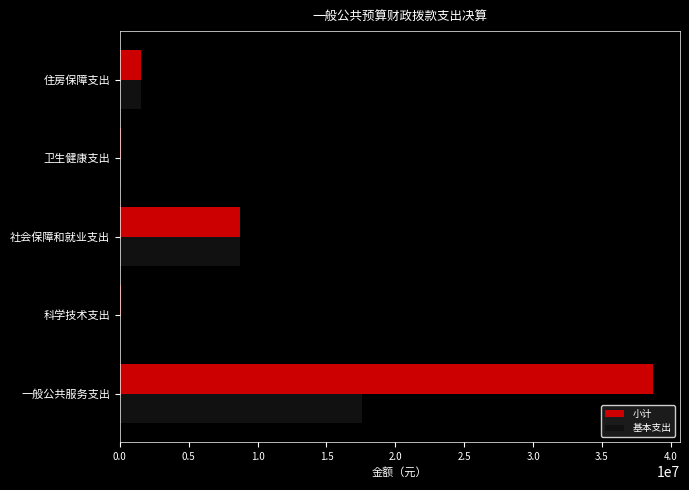

Which series has the largest total across all categories?

小计